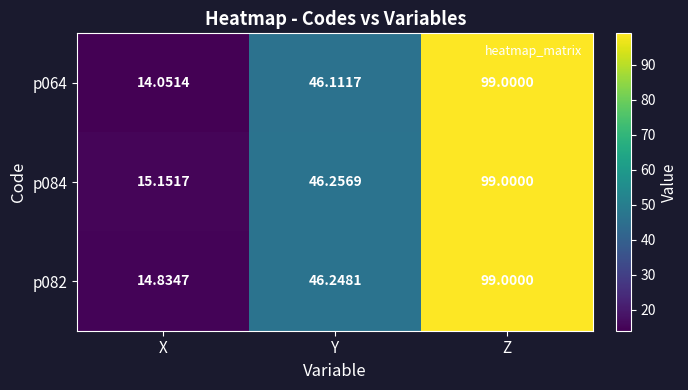

Rank the series by their average value, from lowest to highest.

p064, p082, p084